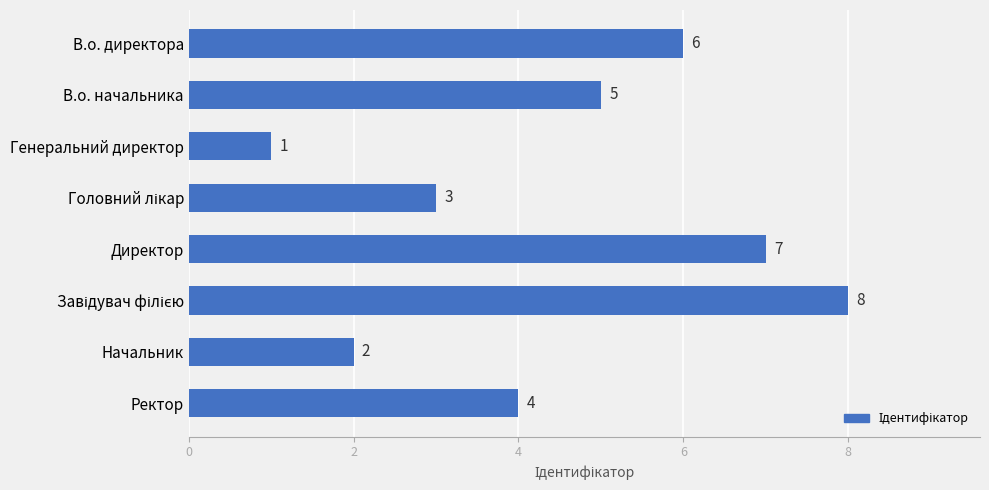

What is the difference between the maximum and minimum values?

7